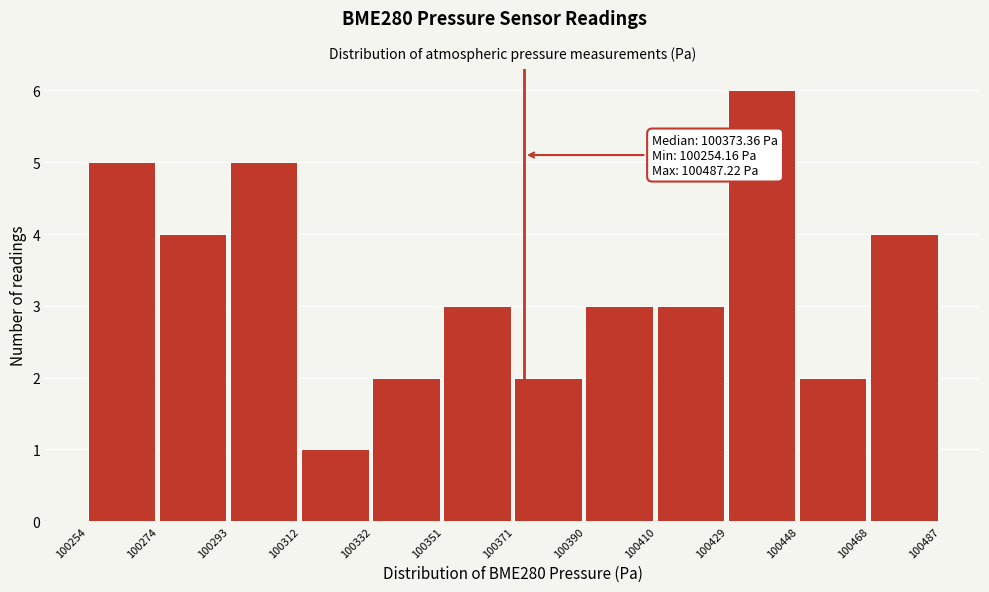

Which range on the x-axis has the tallest bar?

100429 to 100448